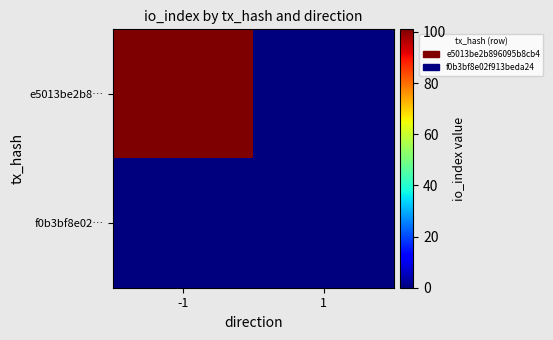

Which series has the widest spread of values?

e5013be2b8…